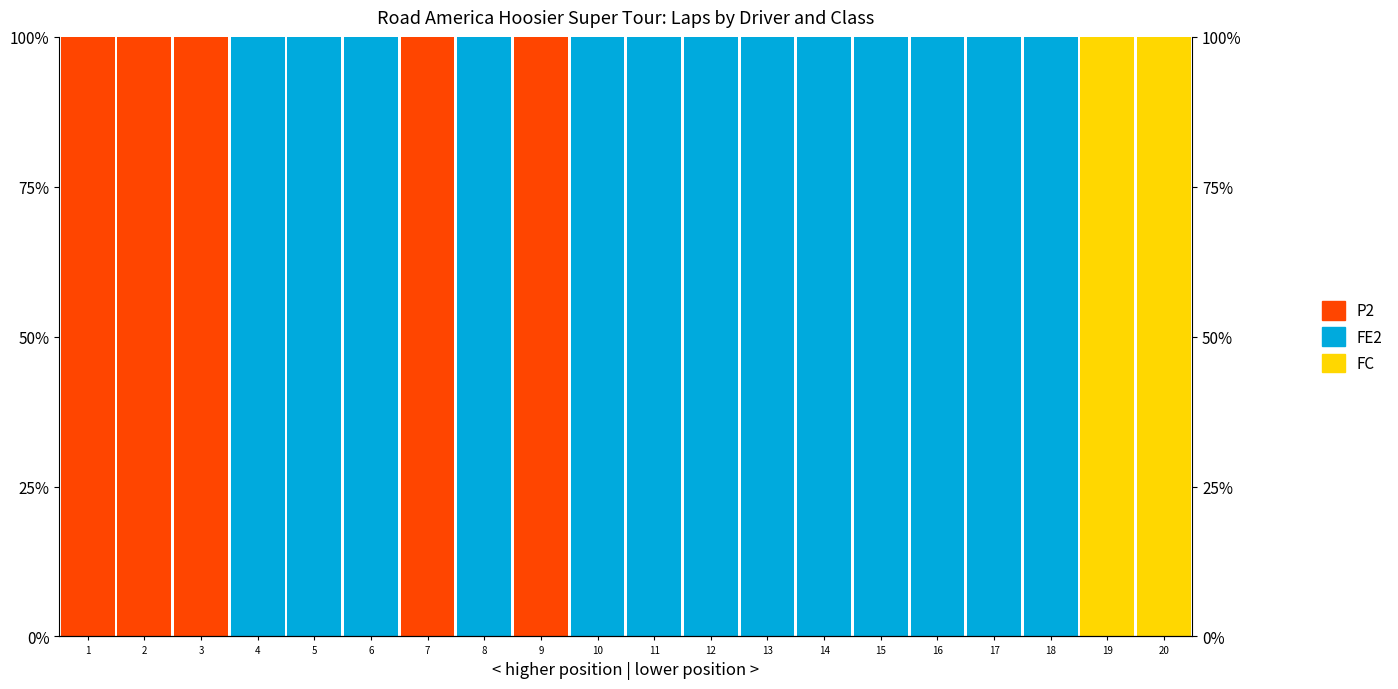

At which category is the sum across all series the highest?

1